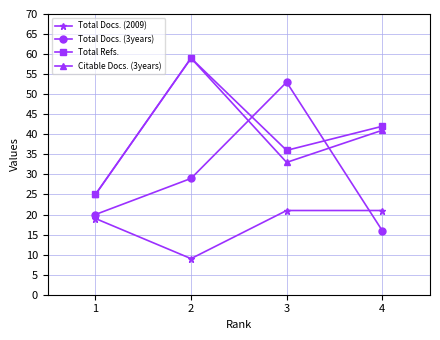

Is it true that Citable Docs. (3years) equals 14 at 2?

False